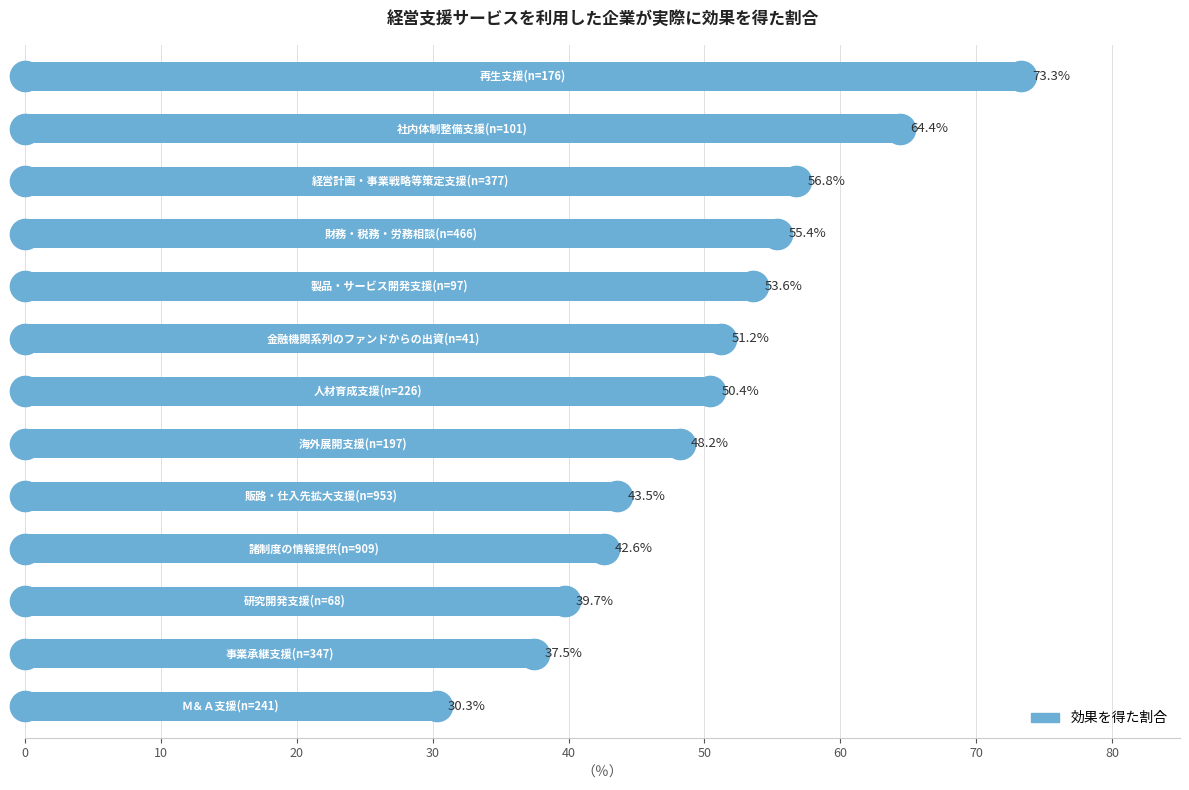

What is the greatest value displayed?

73.3